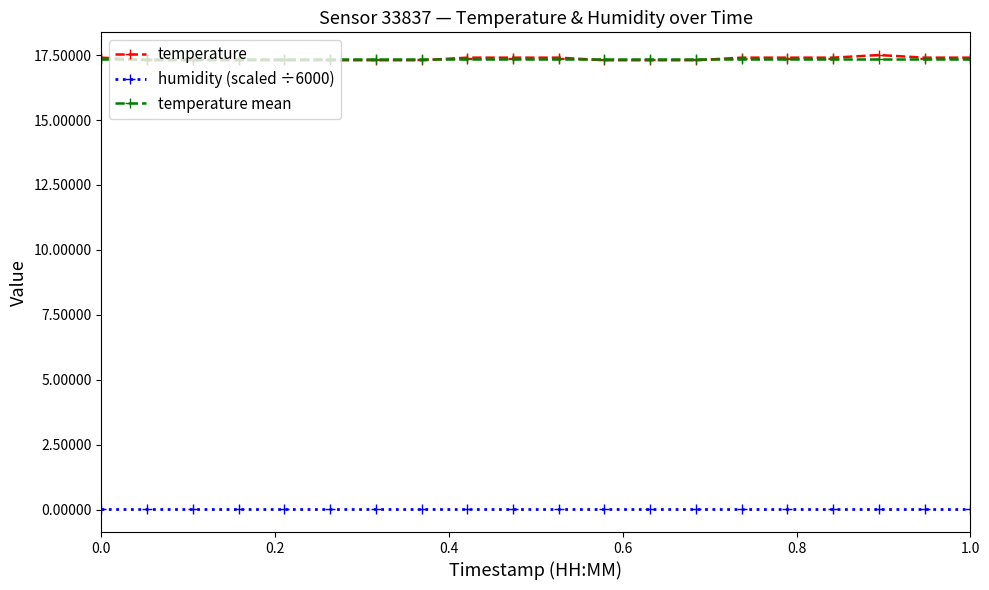

What is the highest value of the temperature series?

17.5